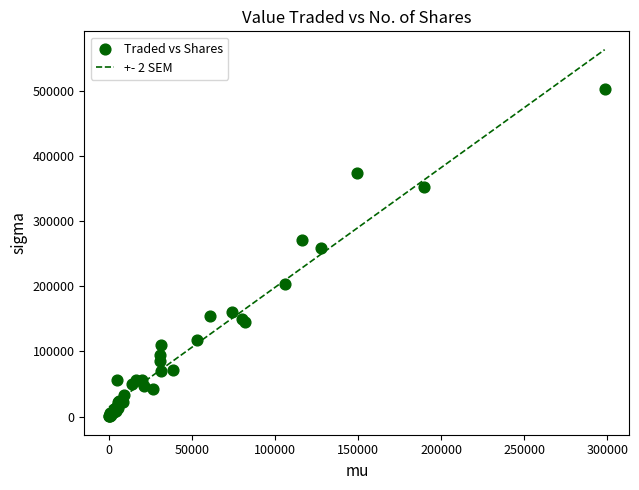

What Y value in the scatter plot is closest to 251648?

259221